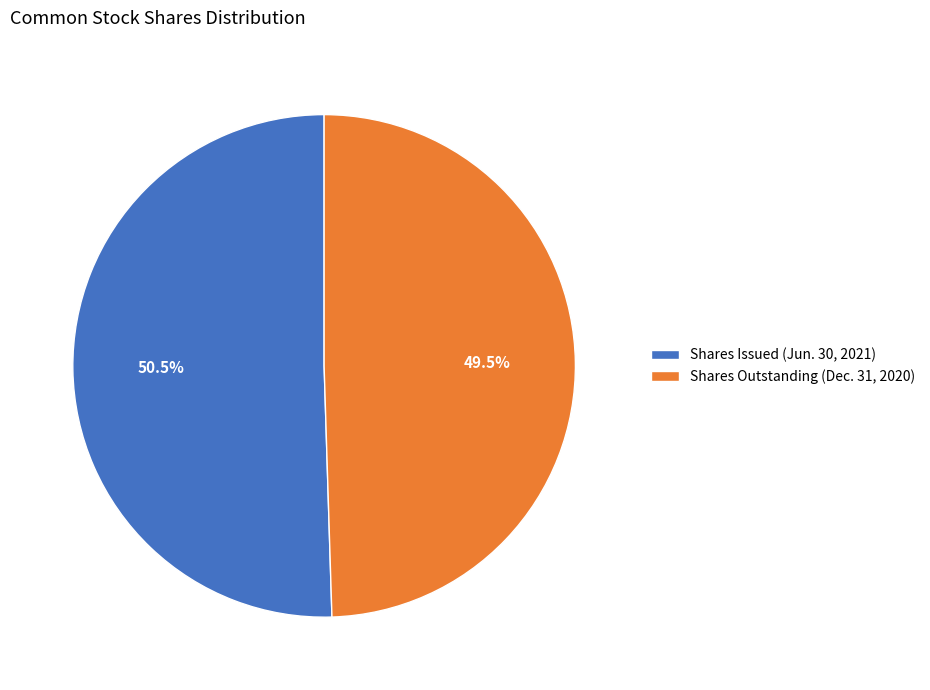

Which slice is the smallest?

Shares Outstanding (Dec. 31, 2020)